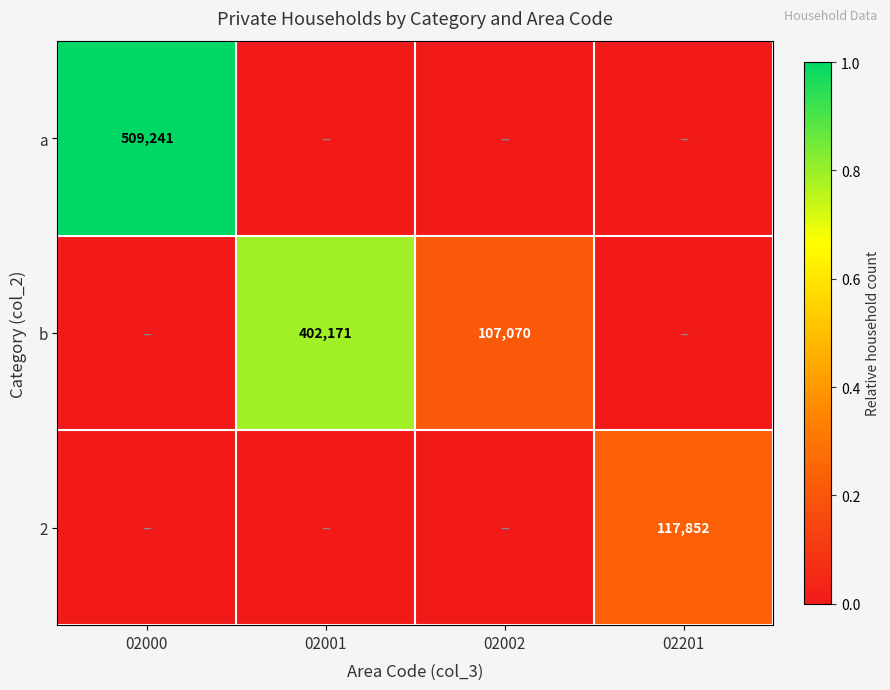

The a series shows 509241 at 02000. True or false?

True